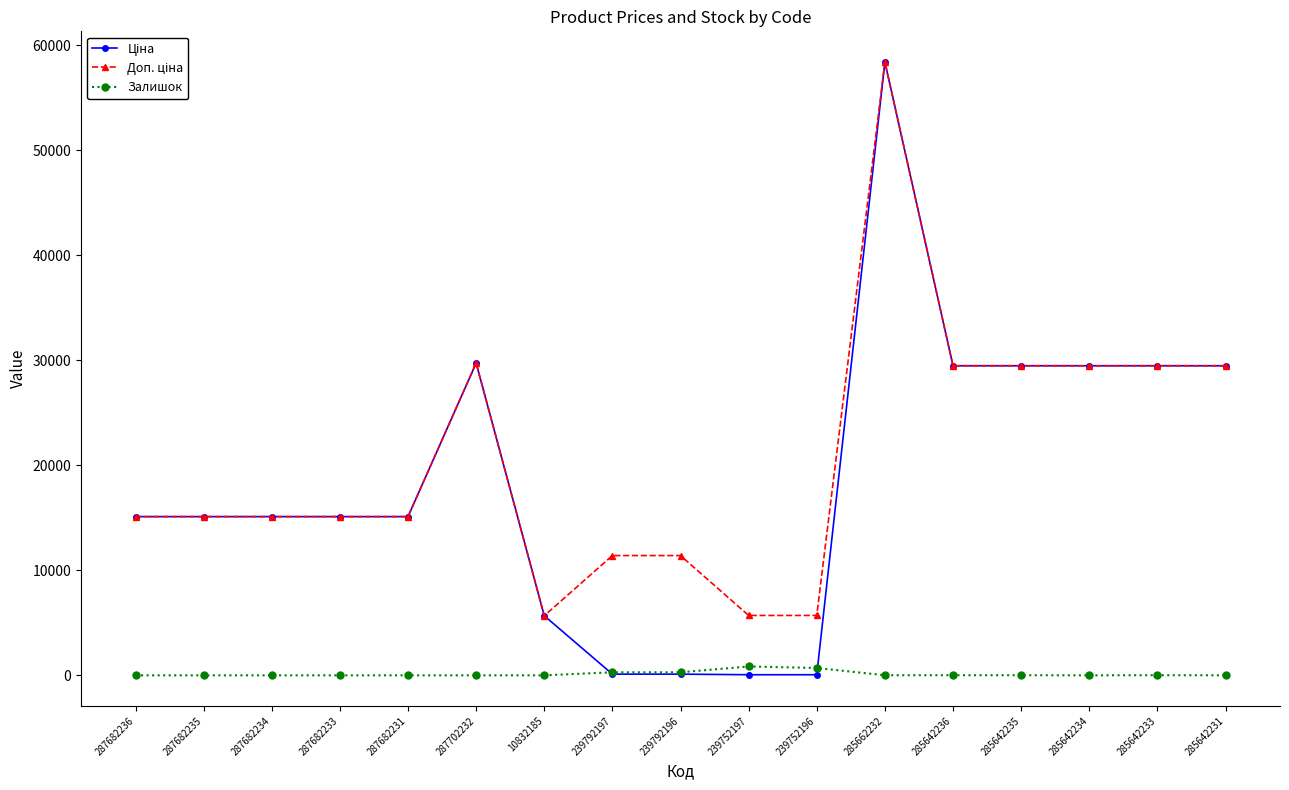

The Залишок series shows 11.0 at 285642236. True or false?

True